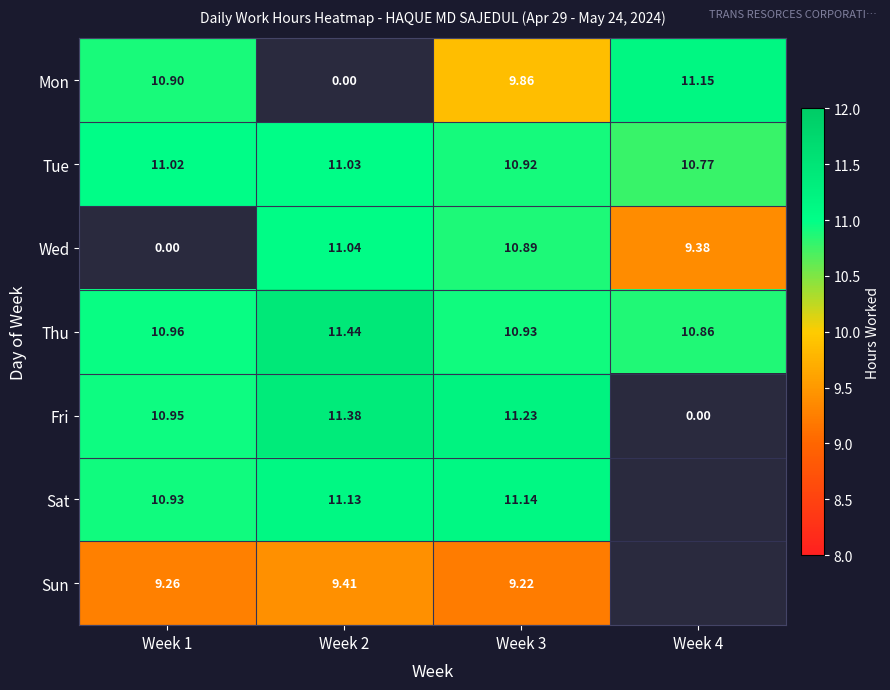

At Week 3, list the series in order from largest to smallest.

Fri, Sat, Thu, Tue, Wed, Mon, Sun